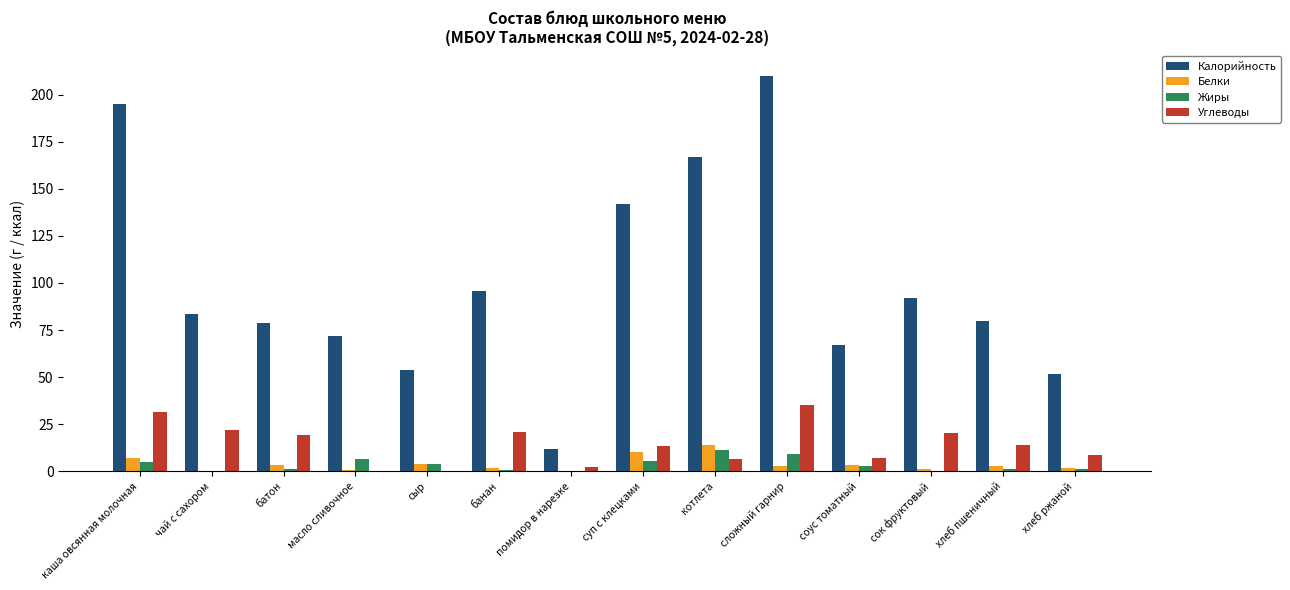

What is the average value of the Калорийность series?

100.0